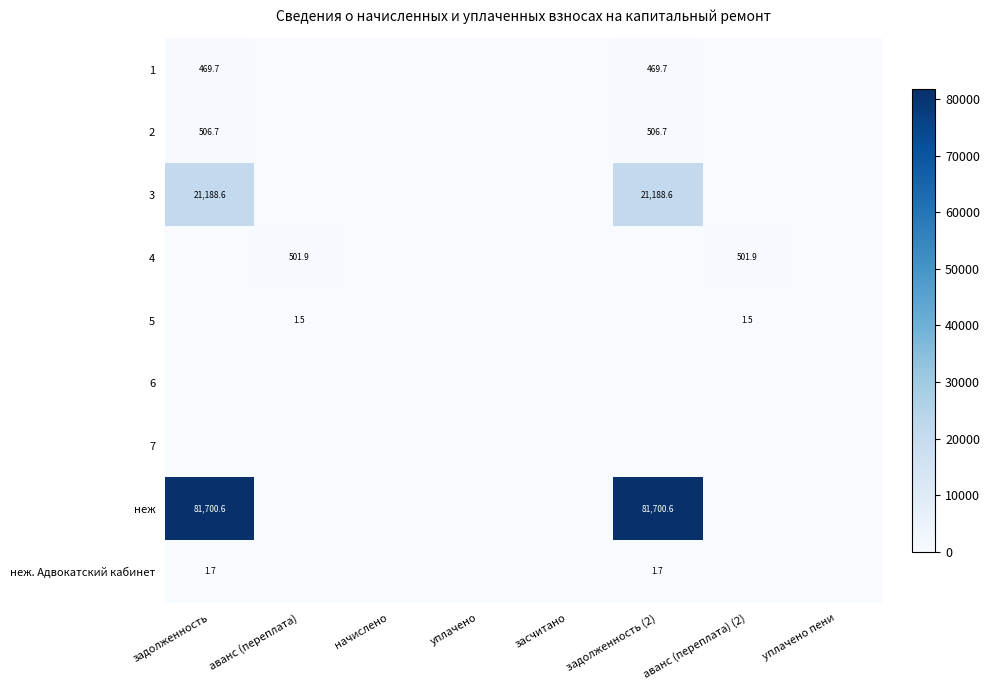

The value of 4 at аванс (переплата) is 501.9. True or false?

True